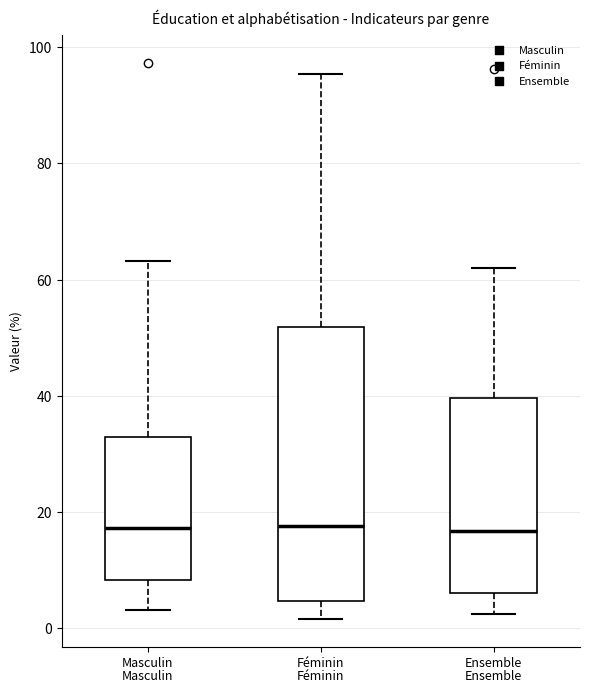

Reading left to right, read every box against the y-axis: the position of its median line, the range the box covers, and the ends of its whiskers. The values are not printed on the chart, so give them approximately, as read against the axis.

Masculin: median 18, box 8 to 32, whiskers 4 to 64
Féminin: median 18, box 4 to 52, whiskers 2 to 96
Ensemble: median 16, box 6 to 40, whiskers 2 to 62